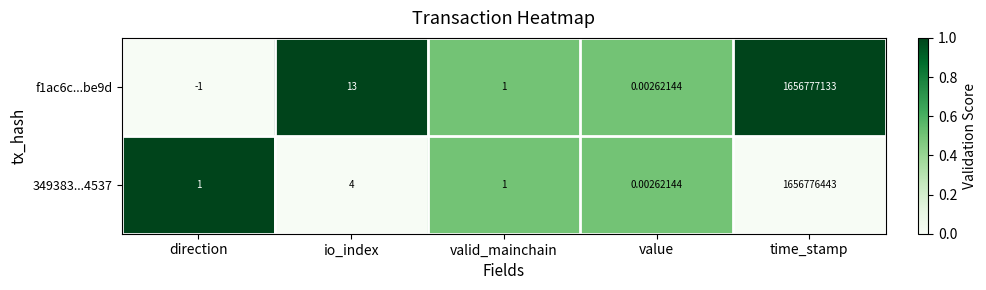

At which label does f1ac6c...be9d first exceed 1?

io_index